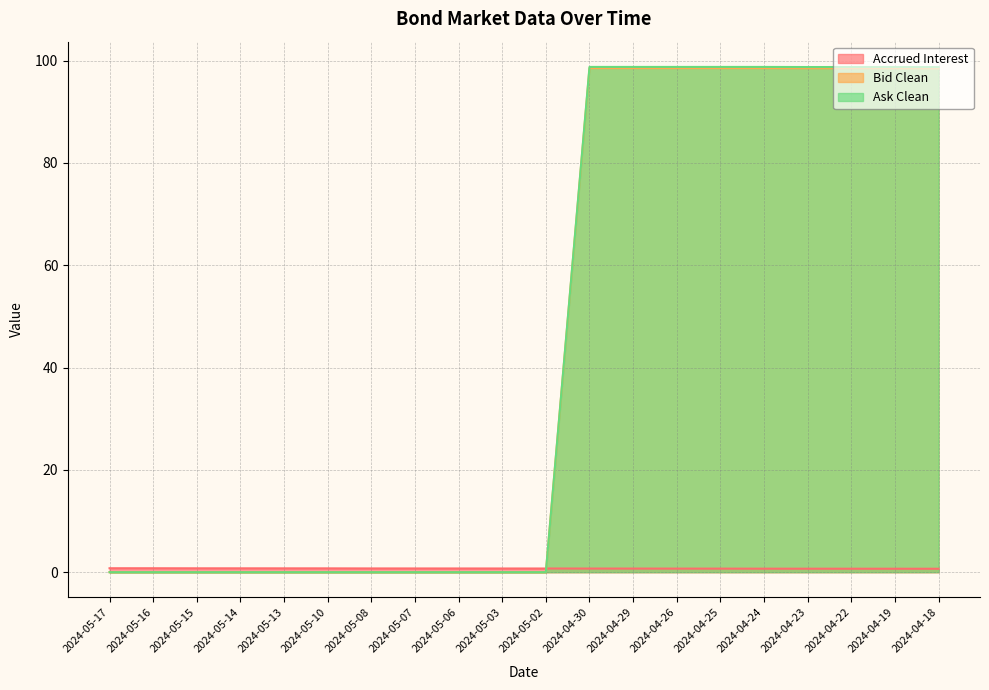

What is the average value of the Bid Clean series?

44.3